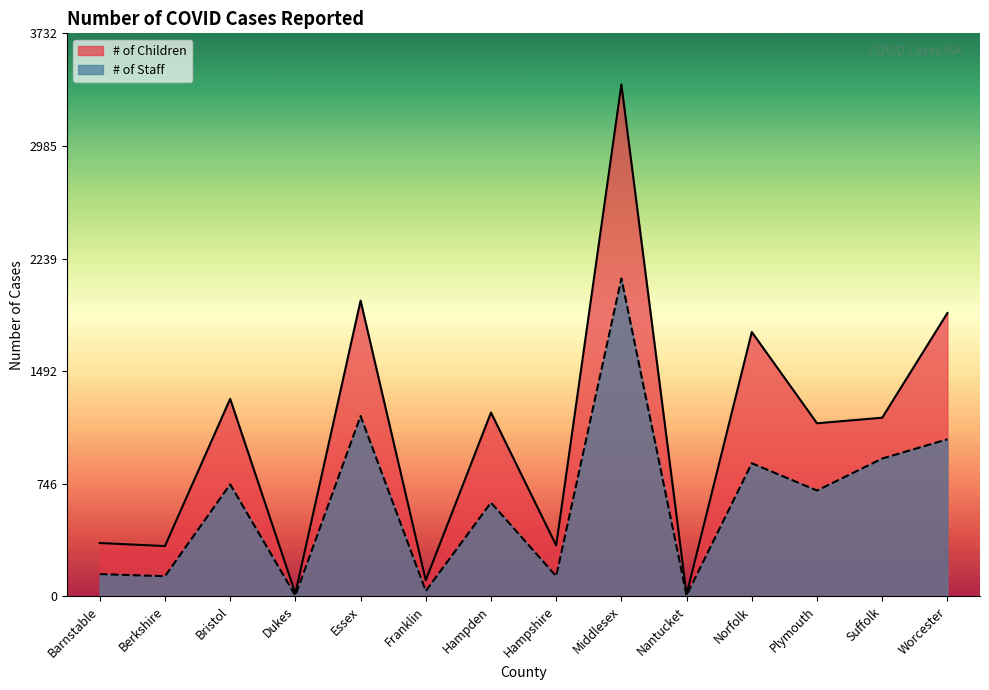

What is the average value of the # of Children series?

1072